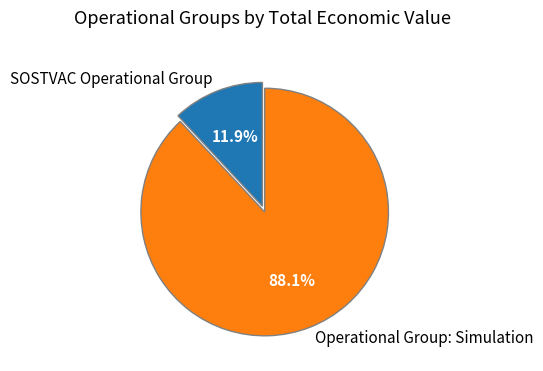

How many slices are in this pie chart?

2